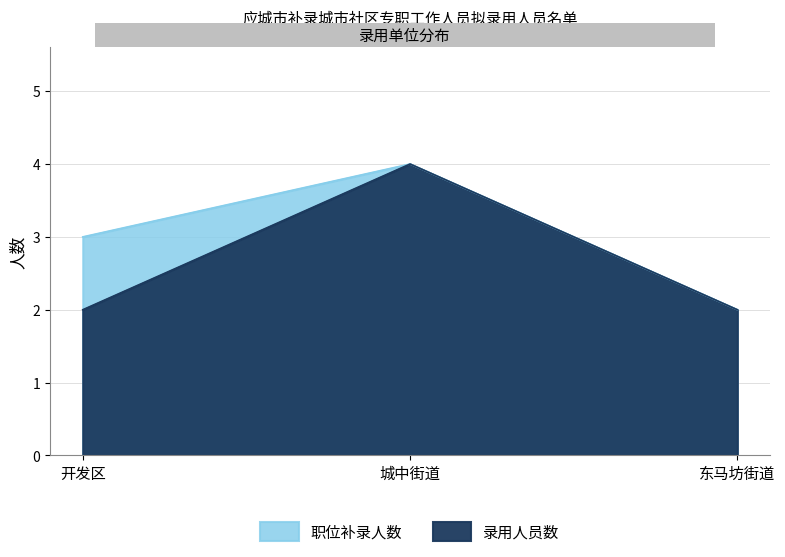

Which series has the largest total across all categories?

职位补录人数